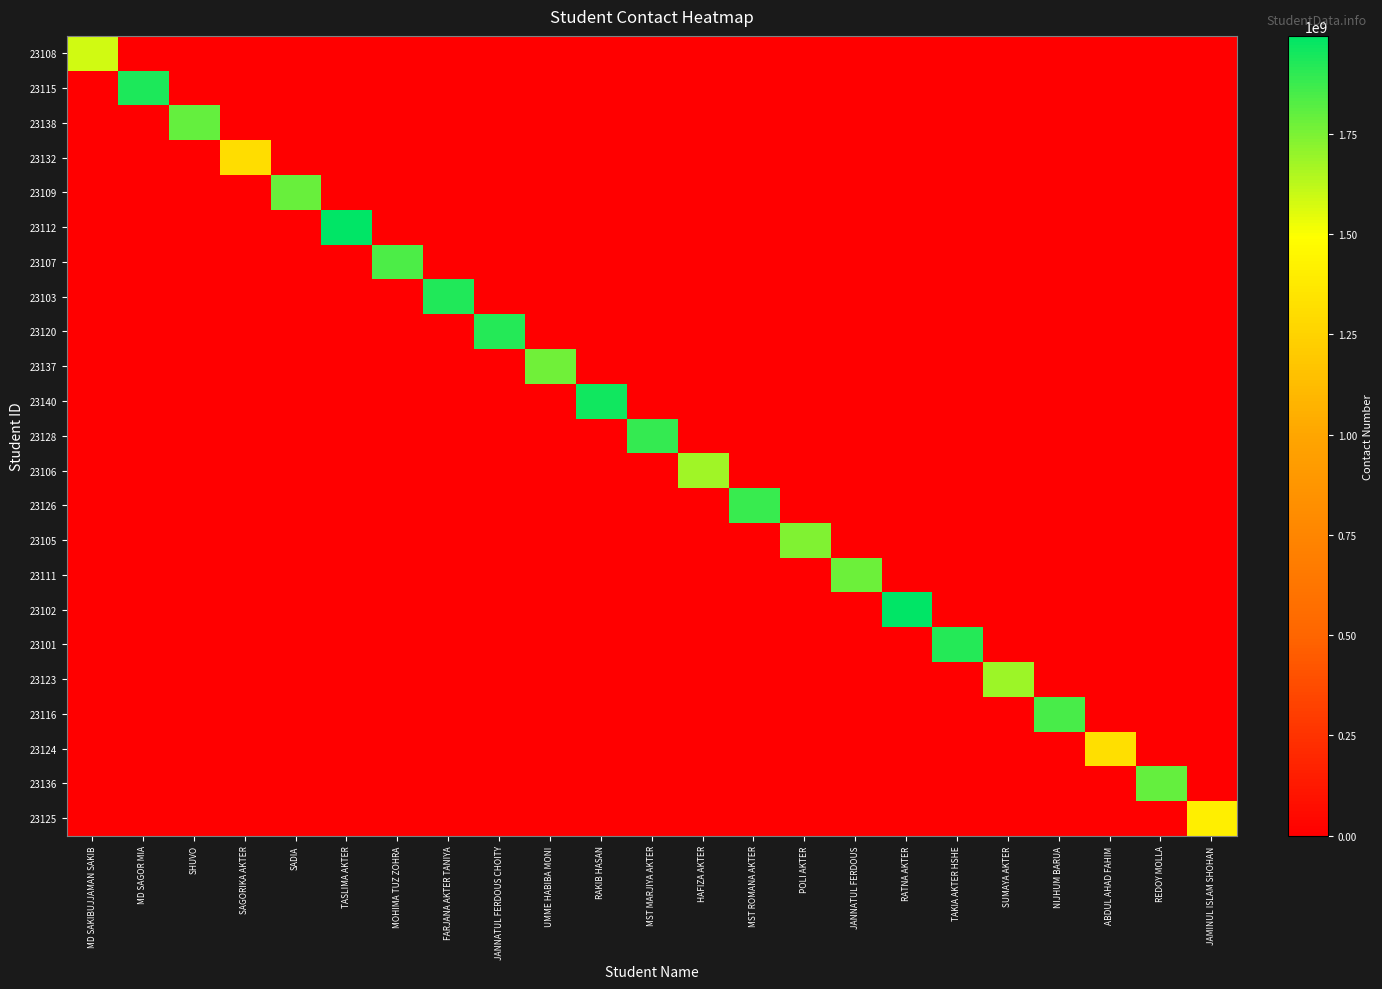

How many distinct data groups are displayed?

23